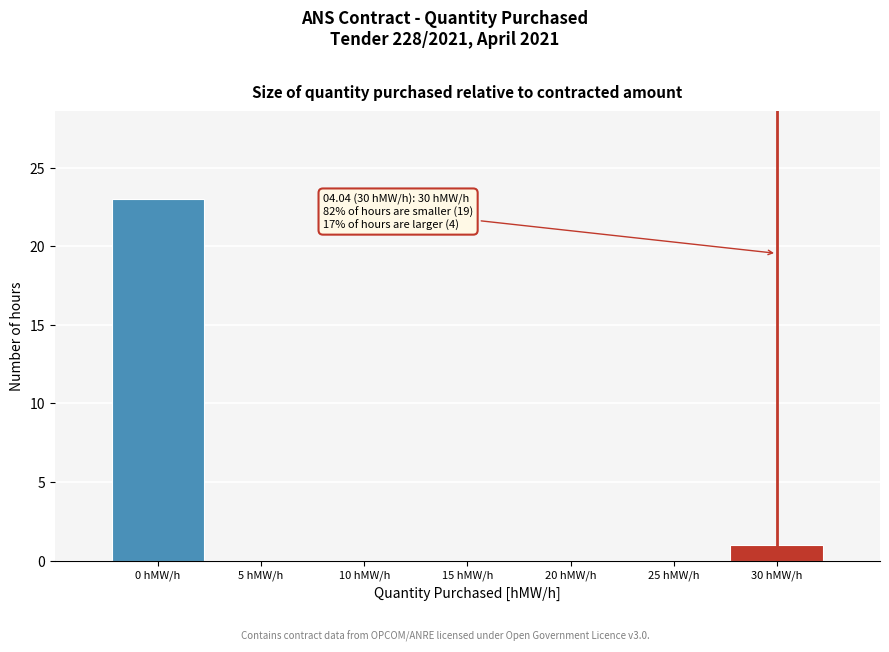

Reading left to right, transcribe all the data shown in this chart.

0 hMW/h=23	5 hMW/h=0	10 hMW/h=0	15 hMW/h=0	20 hMW/h=0	25 hMW/h=0	30 hMW/h=1